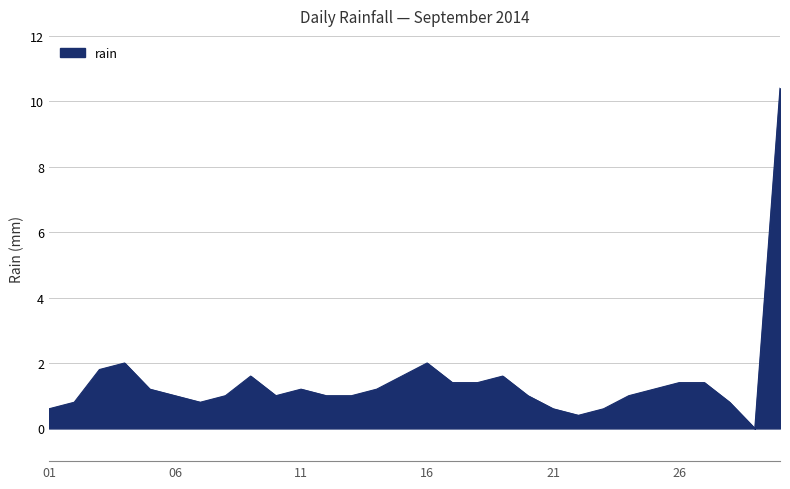

What is the difference between the maximum and minimum values?

10.4